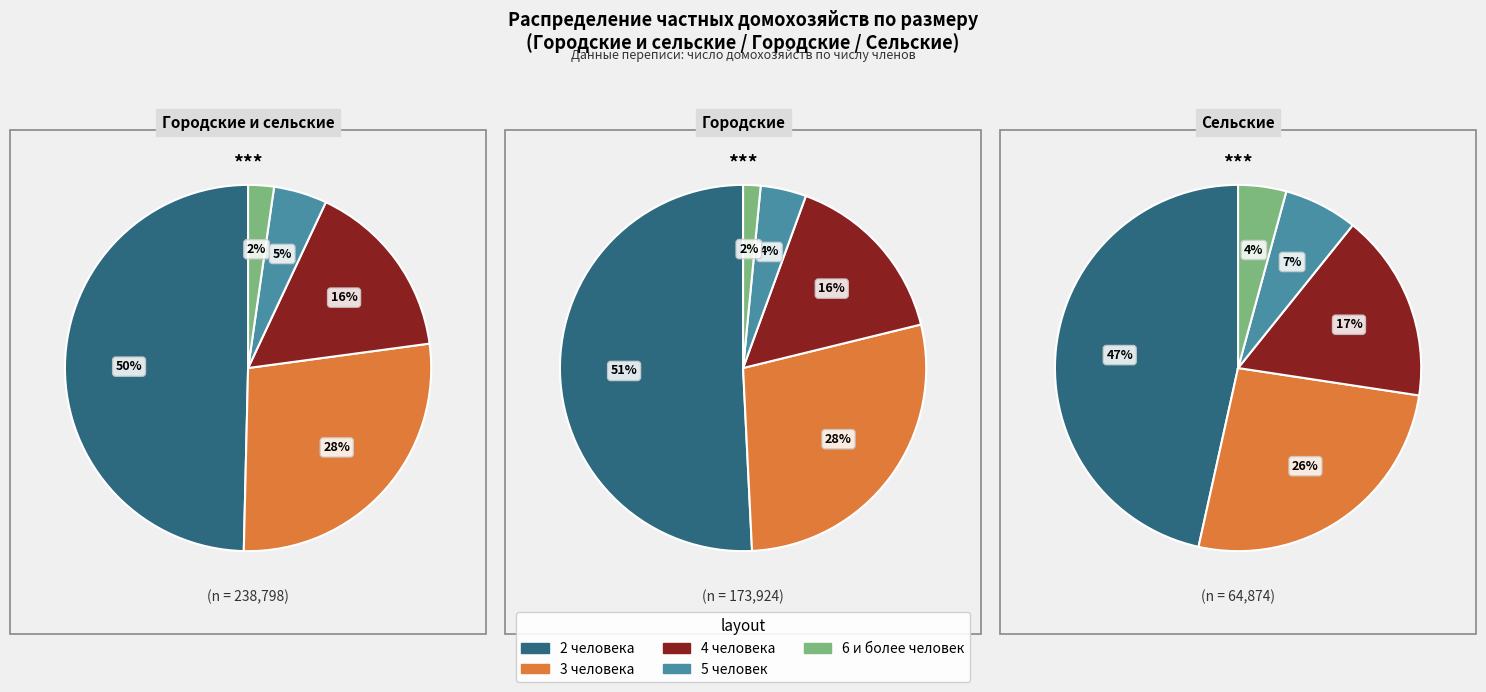

Which series changed the most between 1 and 2?

2 человека